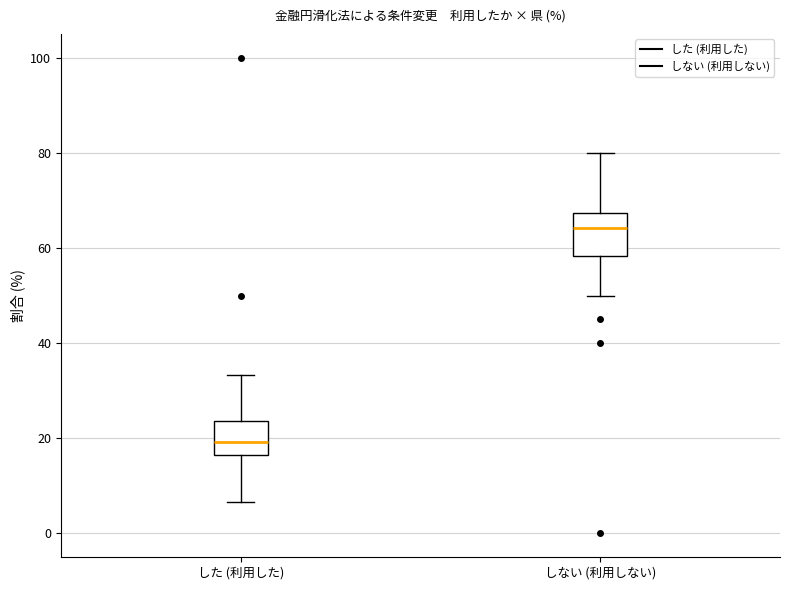

Reading left to right, read every box against the y-axis: the position of its median line, the range the box covers, and the ends of its whiskers. The values are not printed on the chart, so give them approximately, as read against the axis.

した (利用した): median 20, box 16 to 24, whiskers 6 to 34
しない (利用しない): median 64, box 58 to 68, whiskers 50 to 80